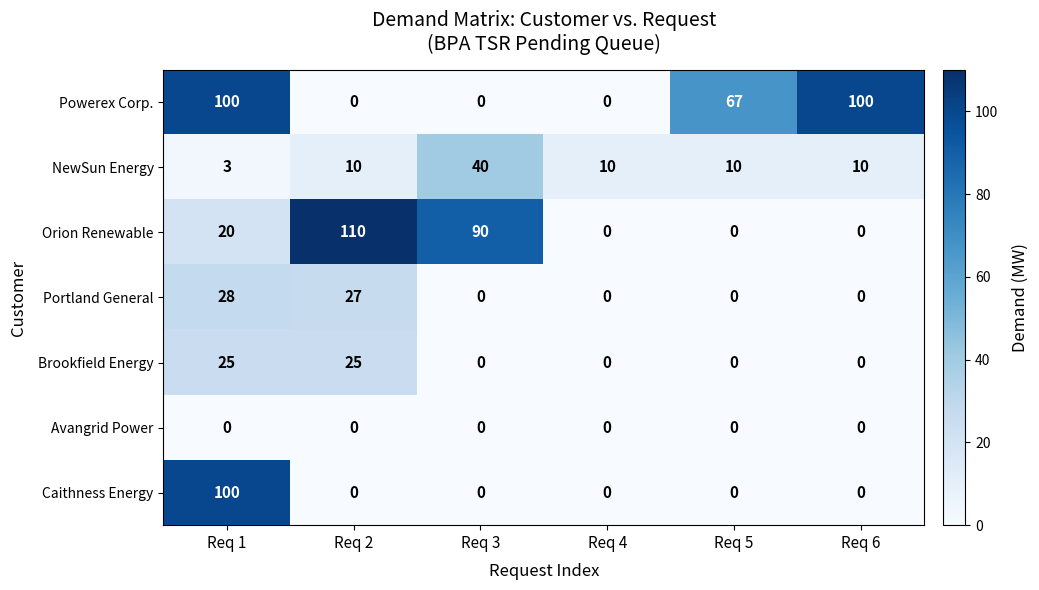

At which category does the chart reach its peak across all series?

Req 2